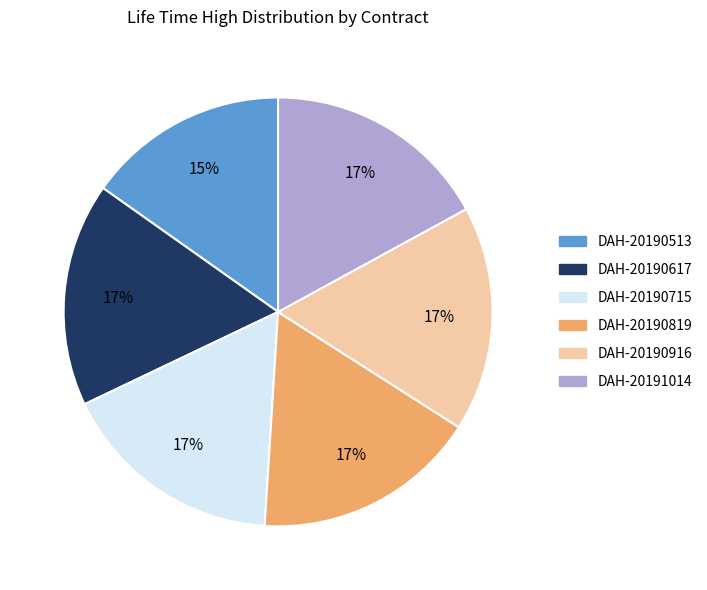

To the nearest percent, what is the average slice percentage?

17%